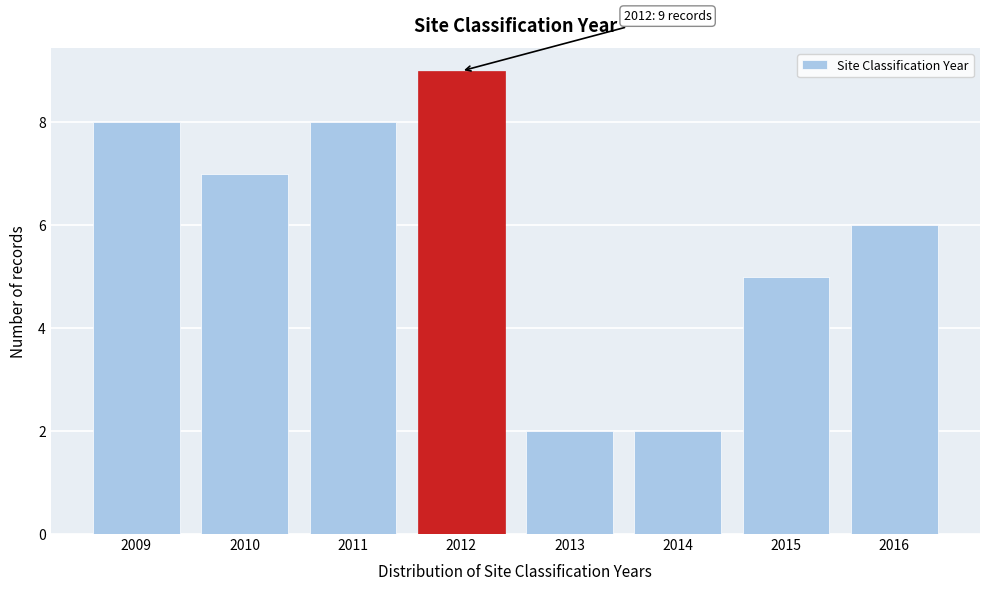

Reading right to left, list all the values displayed in this chart.

2016=6	2015=5	2014=2	2013=2	2012=9	2011=8	2010=7	2009=8